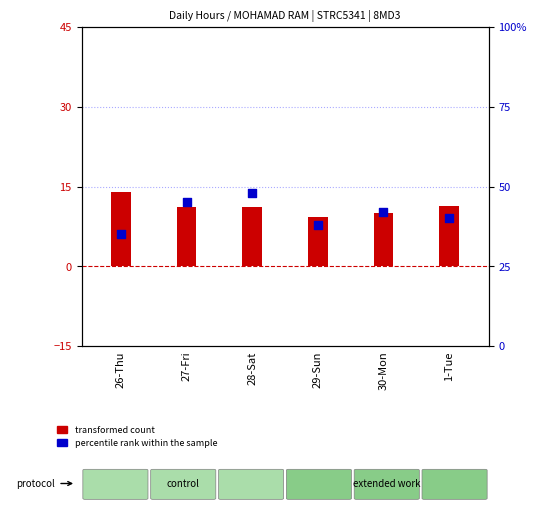

Which series has the largest total across all categories?

percentile rank within the sample